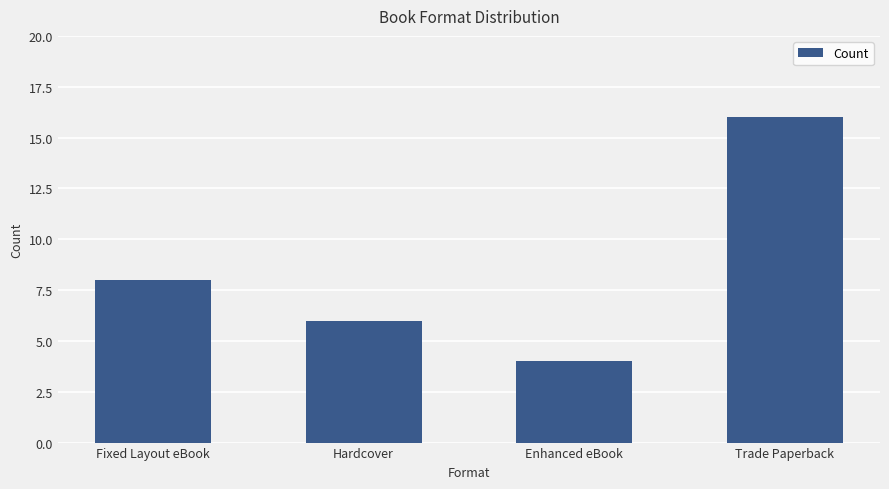

Where is the data nearest to the value 10?

Fixed Layout eBook